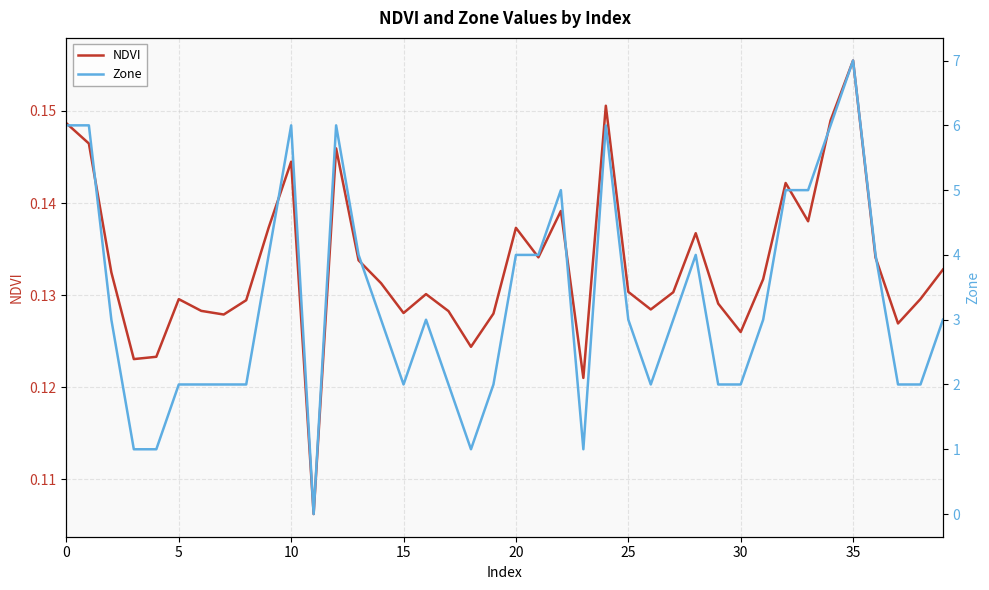

At how many categories does at least one series exceed 2?

23